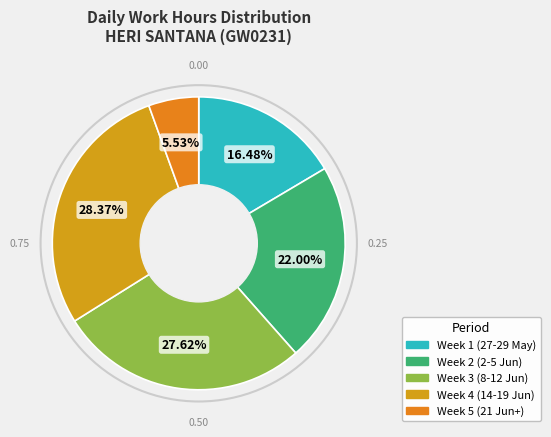

How many segments does this pie chart have?

5